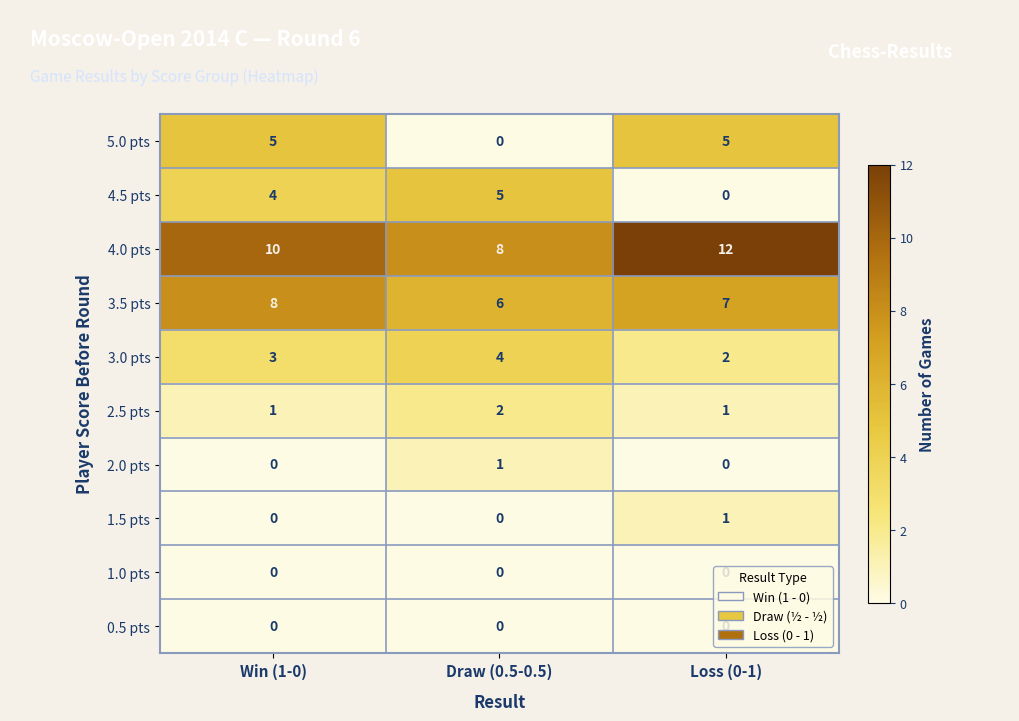

What is the difference between the maximum and minimum values in the 4.5 pts series?

5